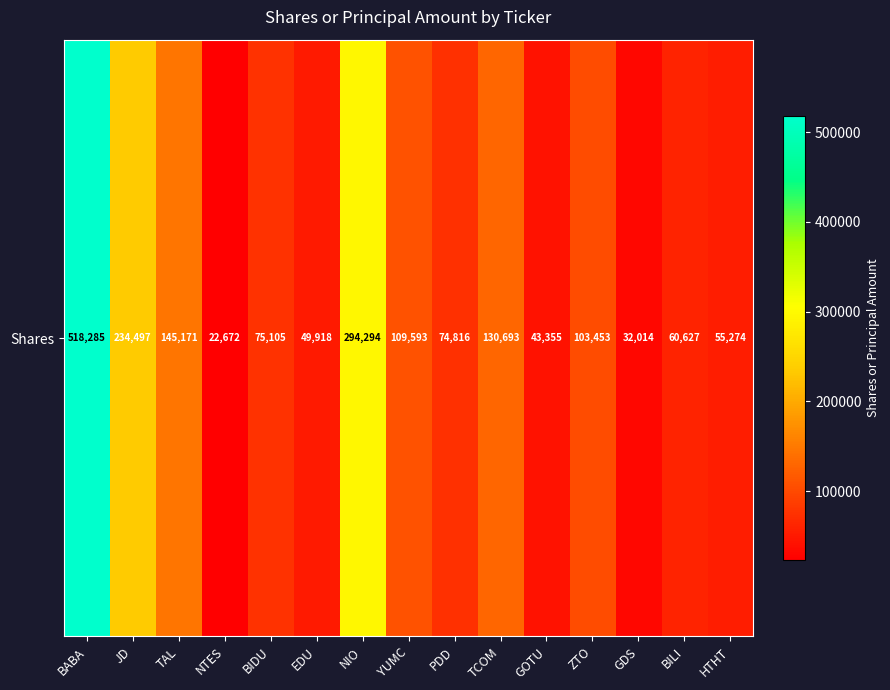

Reading left to right, what are all the values shown in this chart?

BABA=518285	JD=234497	TAL=145171	NTES=22672	BIDU=75105	EDU=49918	NIO=294294	YUMC=109593	PDD=74816	TCOM=130693	GOTU=43355	ZTO=103453	GDS=32014	BILI=60627	HTHT=55274